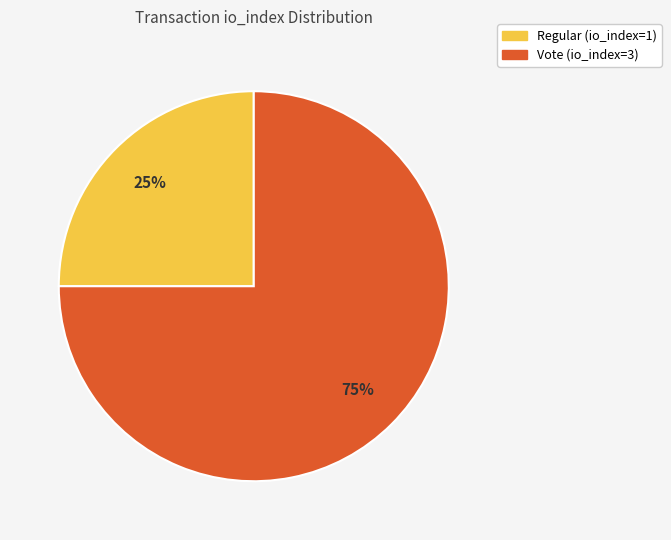

Is it true that Regular (io_index=1) is 11% of the pie?

False